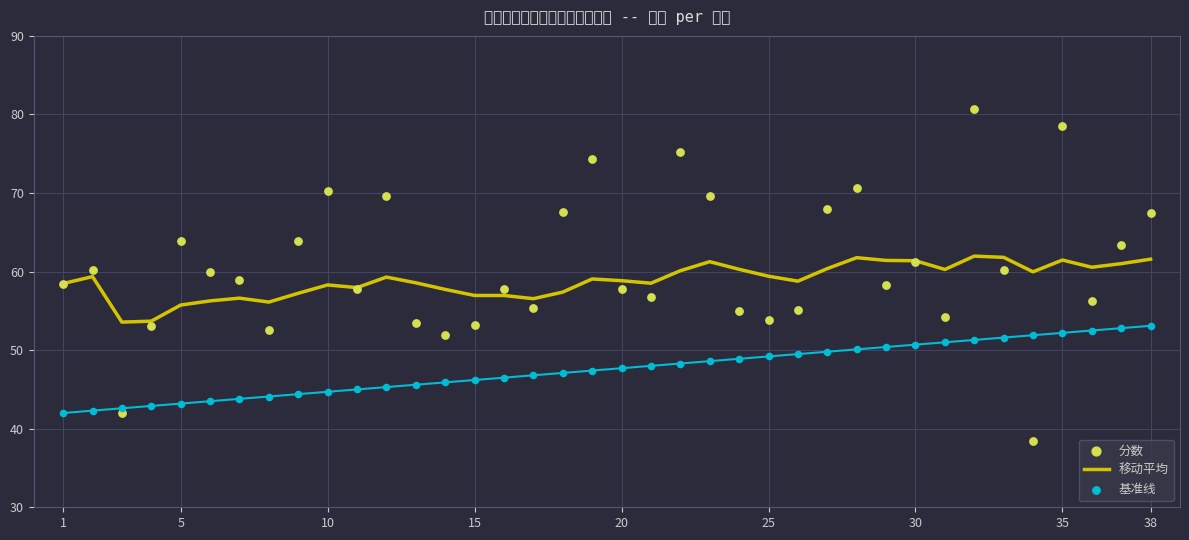

Is the value of 基准线 at 11 greater than the value of 分数 at 37?

No